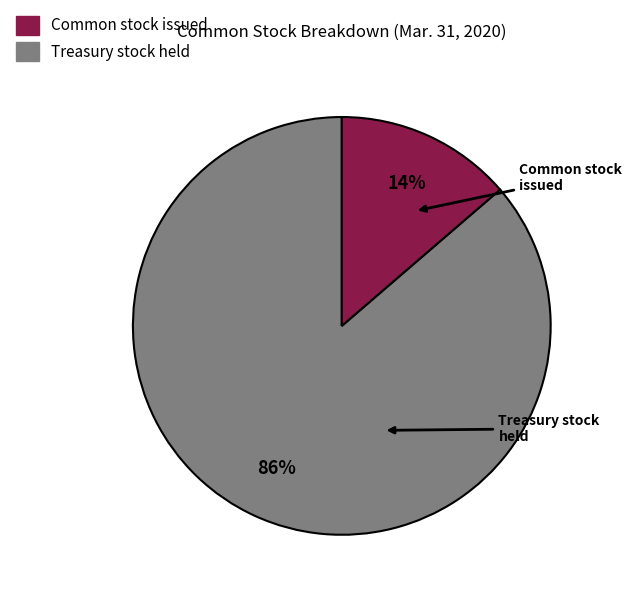

To the nearest percent, what is the average slice percentage?

50%